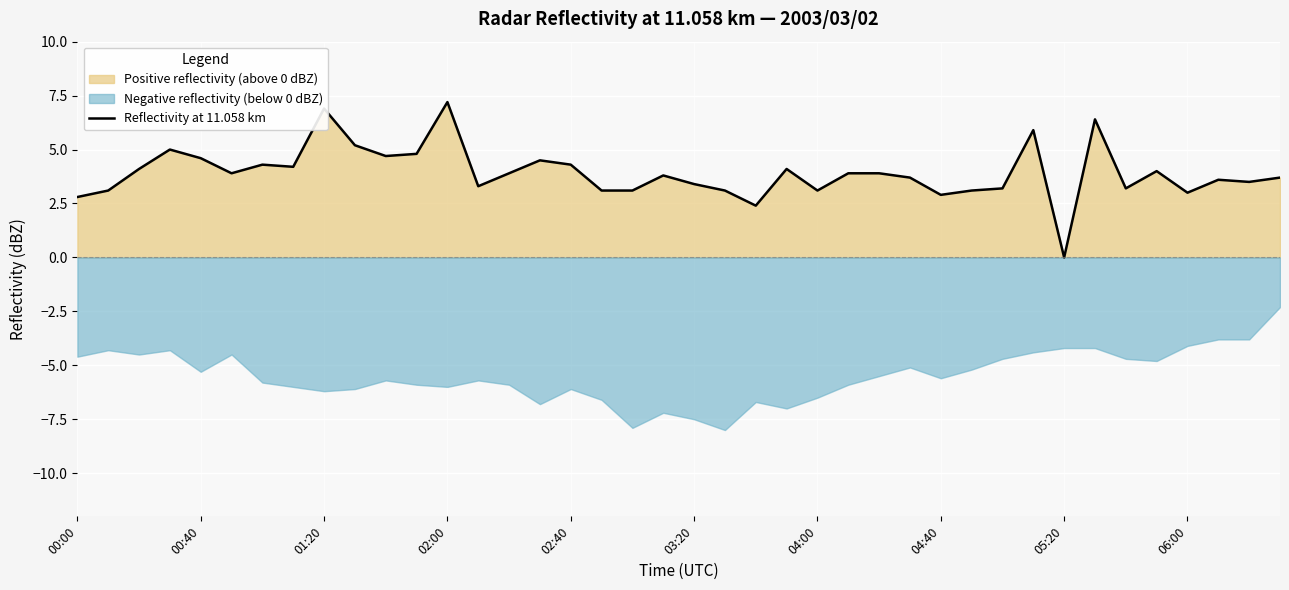

What is the maximum value for Reflectivity at 11.058 km?

7.2